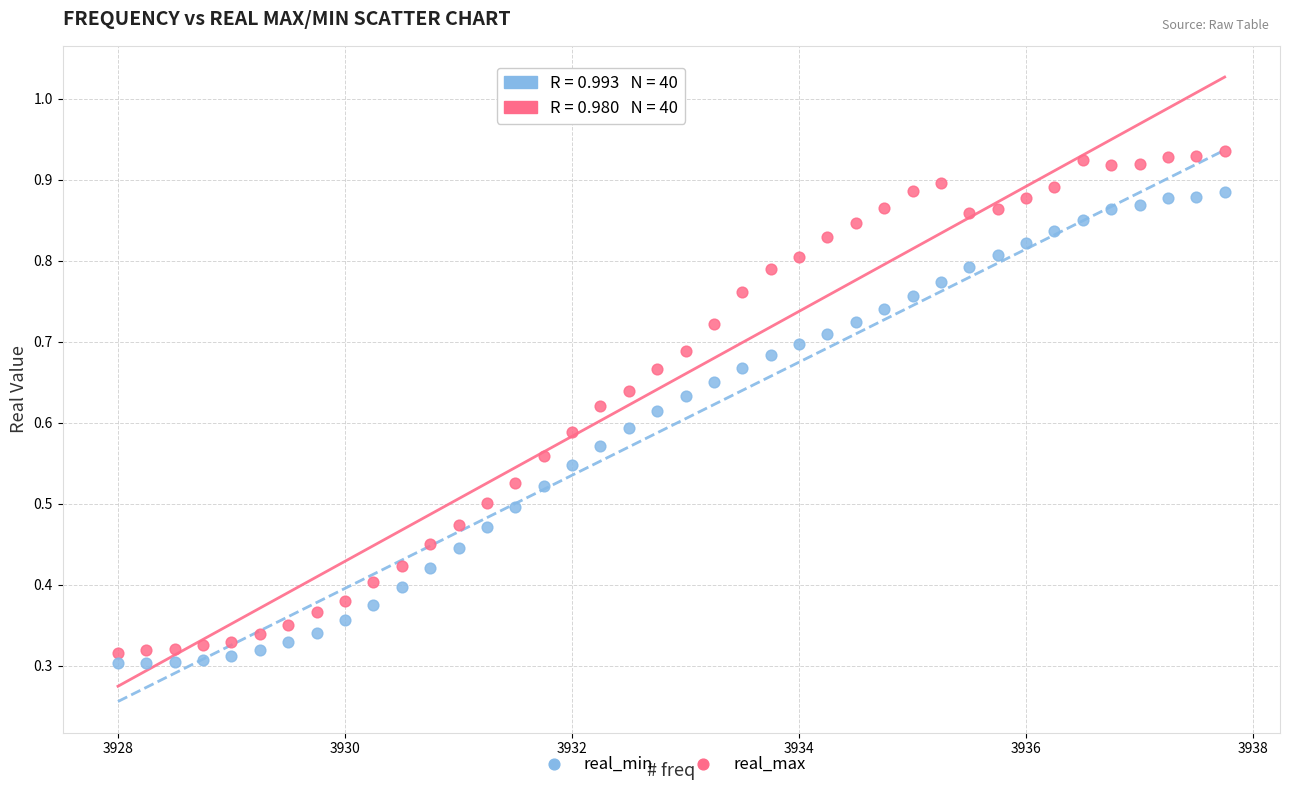

Which series reaches the minimum Y coordinate?

real_min